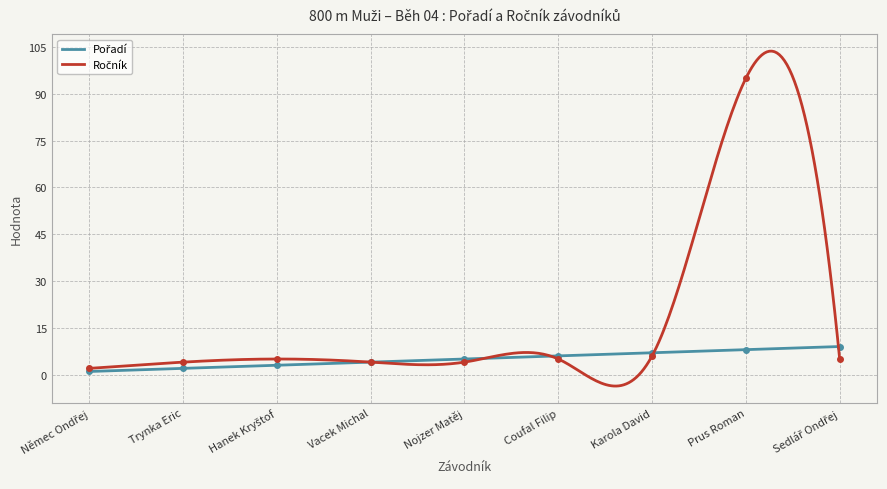

At which label does Pořadí reach its peak?

Sedlář Ondřej